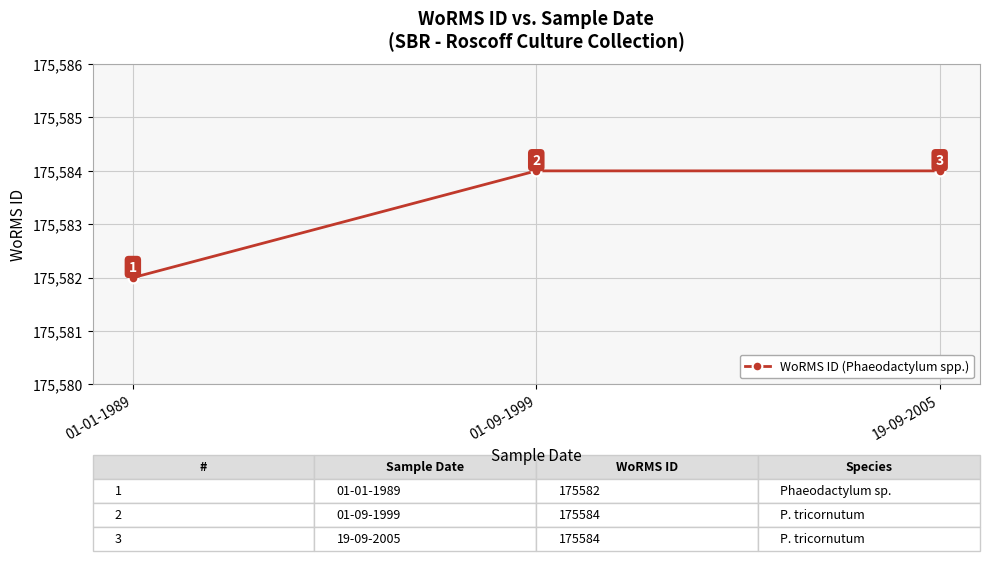

At which category does the chart reach its minimum across all series?

01-01-1989